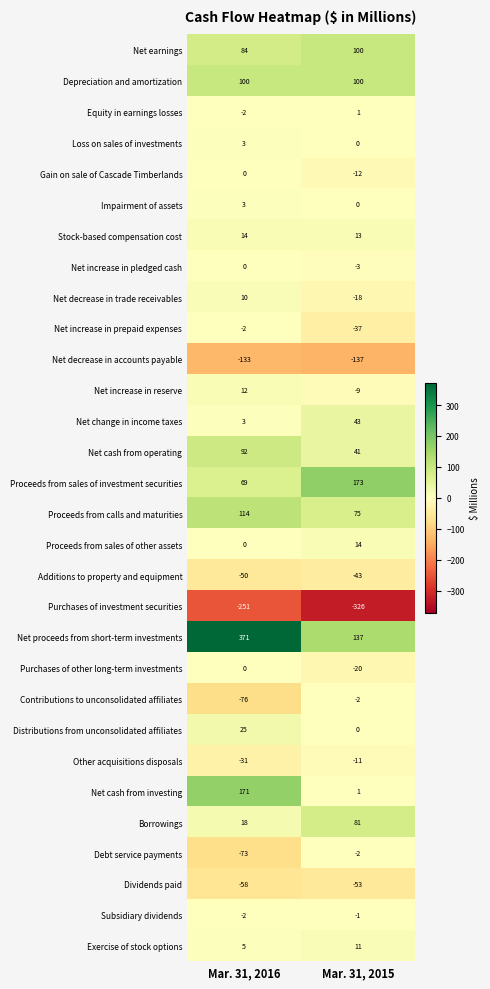

Rank the categories by Dividends paid value from highest to lowest.

Mar. 31, 2015, Mar. 31, 2016